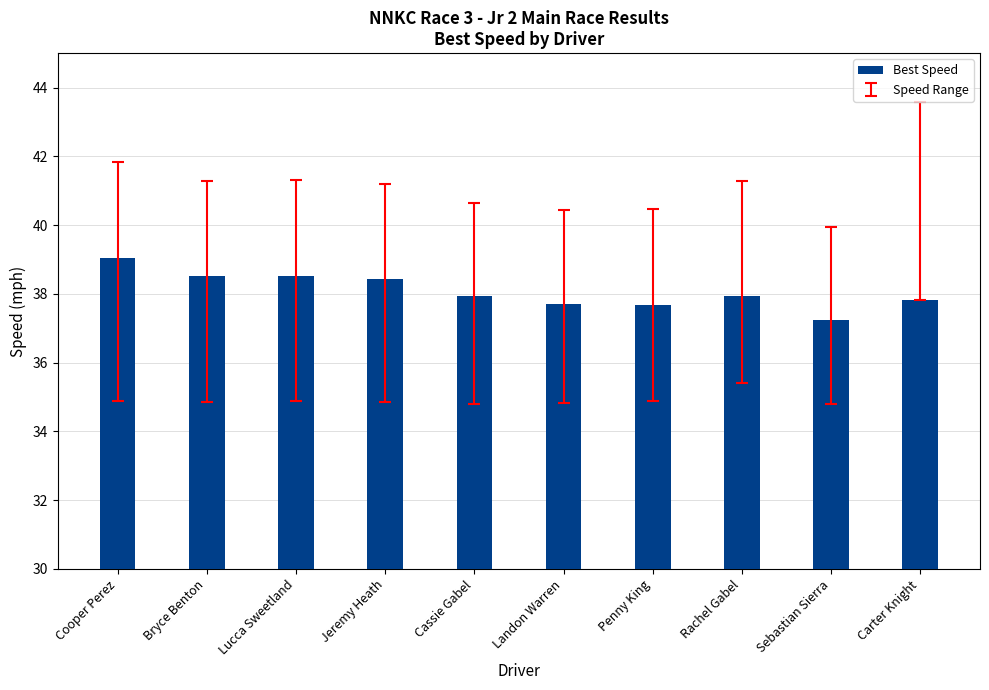

What is the approximate value at Carter Knight?

37.8